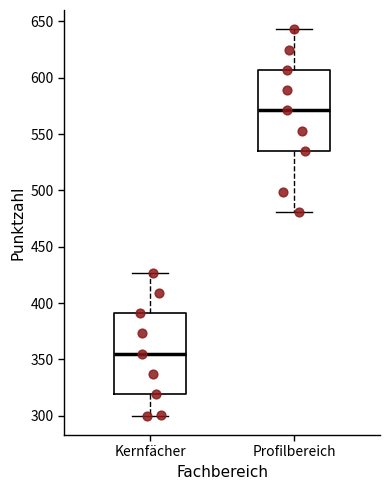

Where is the lower edge of the box for Profilbereich on the y-axis? The values are not printed on the chart, so give them approximately, as read against the axis.

535